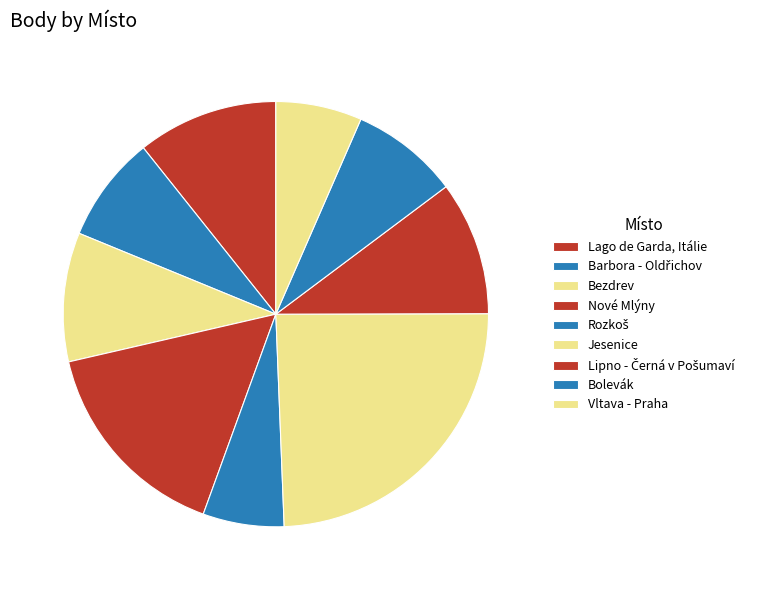

Does Vltava - Praha represent more than half of the total?

No